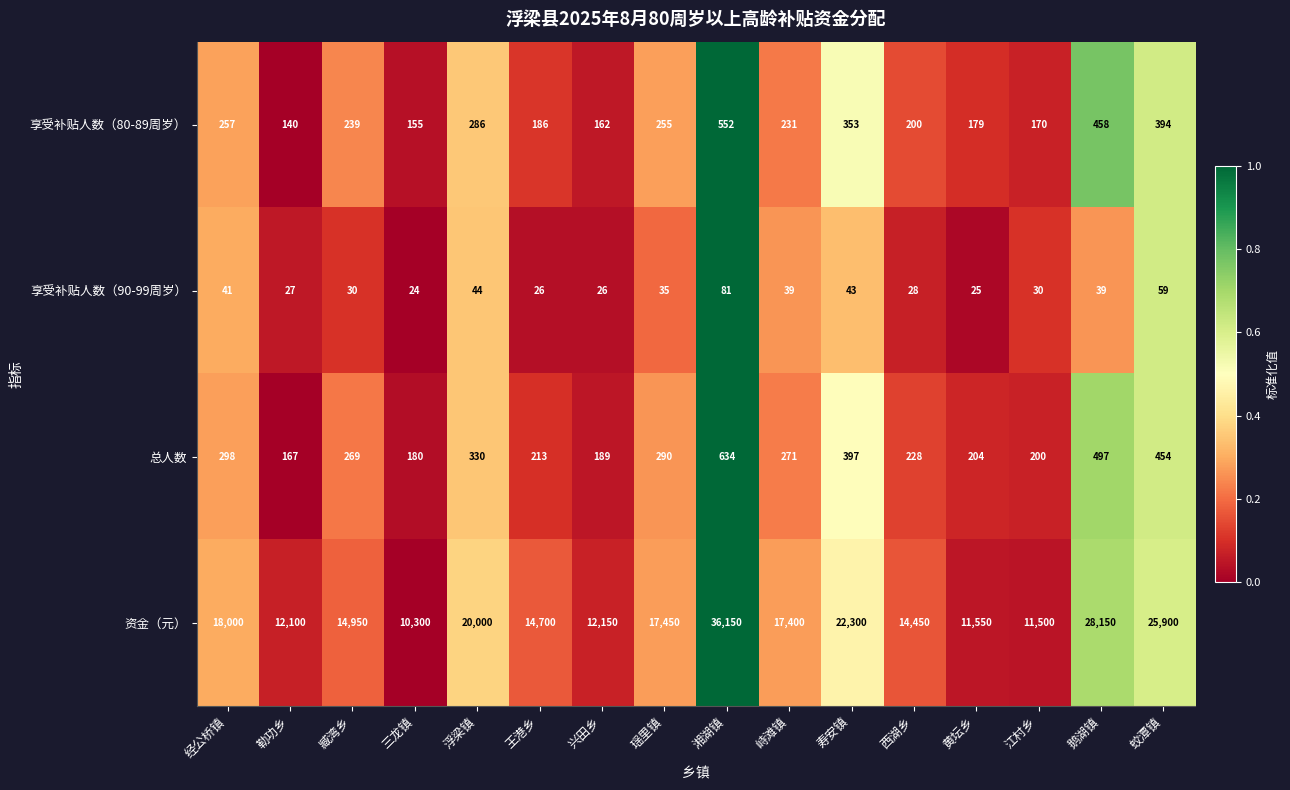

At which category does the chart reach its peak across all series?

湘湖镇